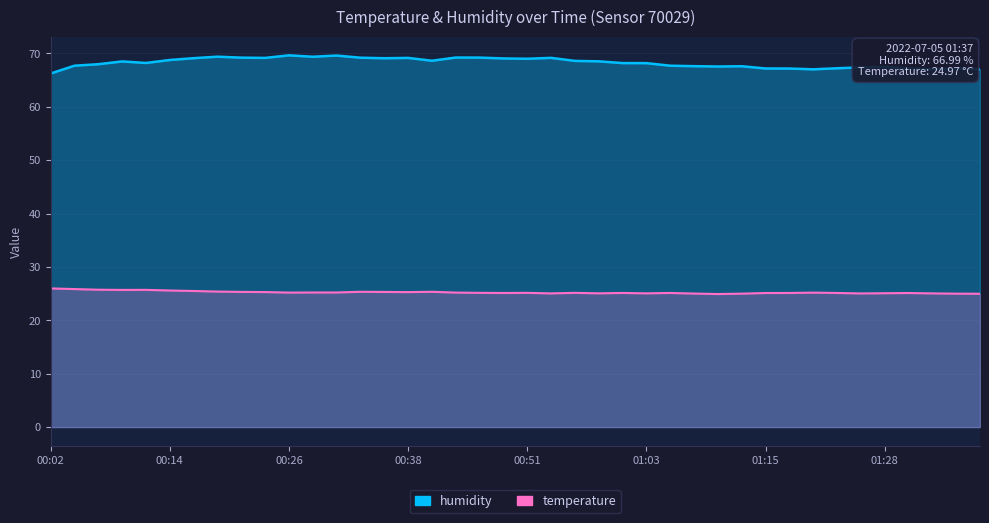

What is the difference between the highest and lowest values at 01:20?

41.8